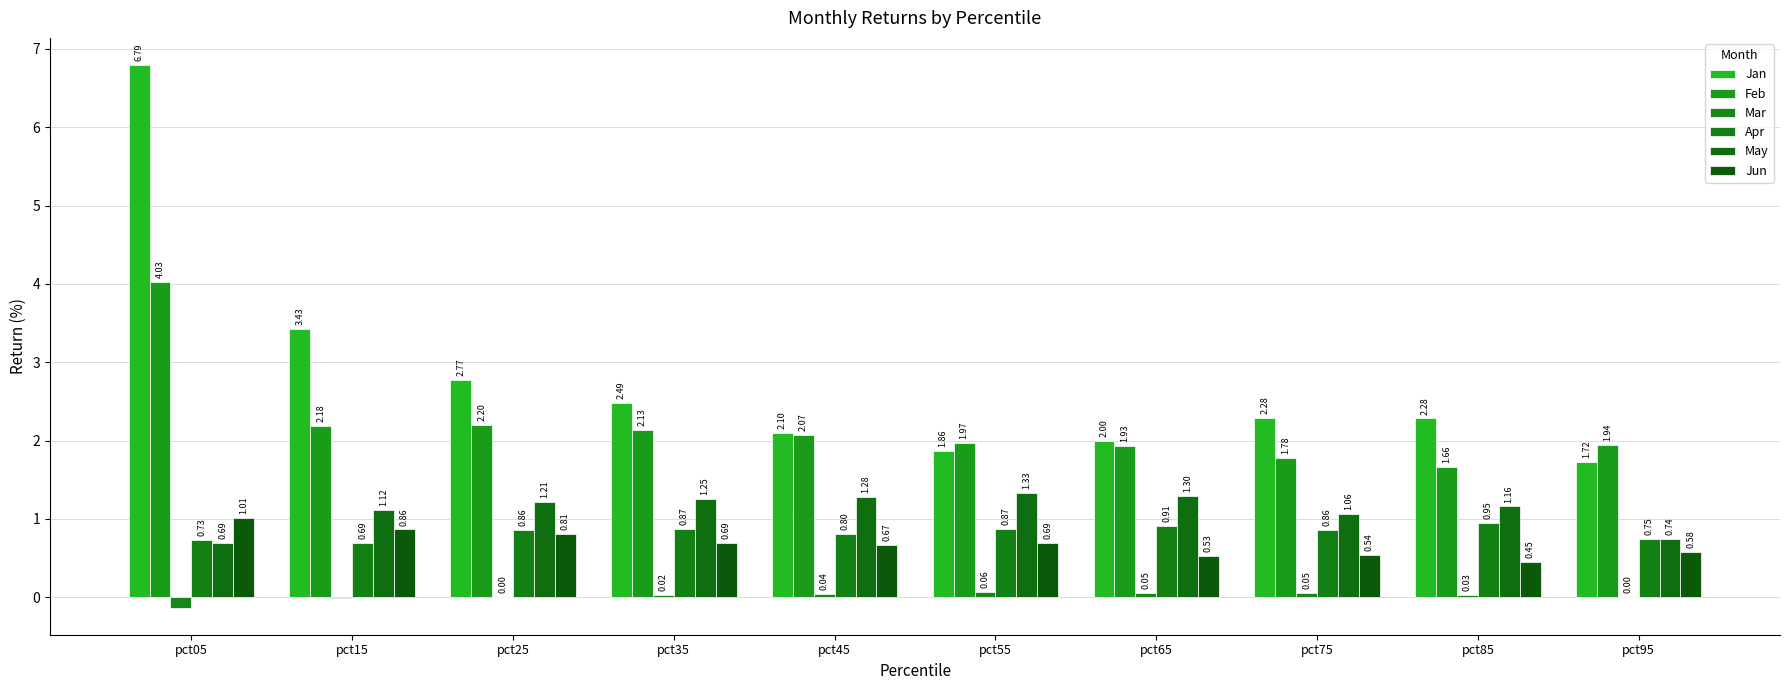

How many groups of bars are there?

10